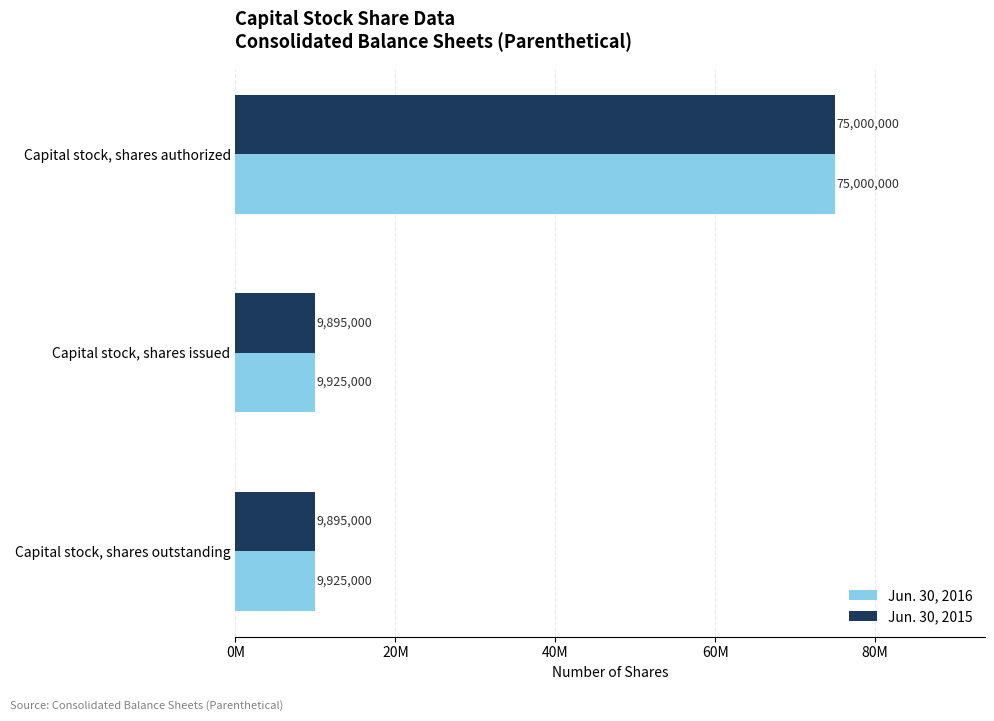

What are all the series names shown in the legend?

Jun. 30, 2016, Jun. 30, 2015